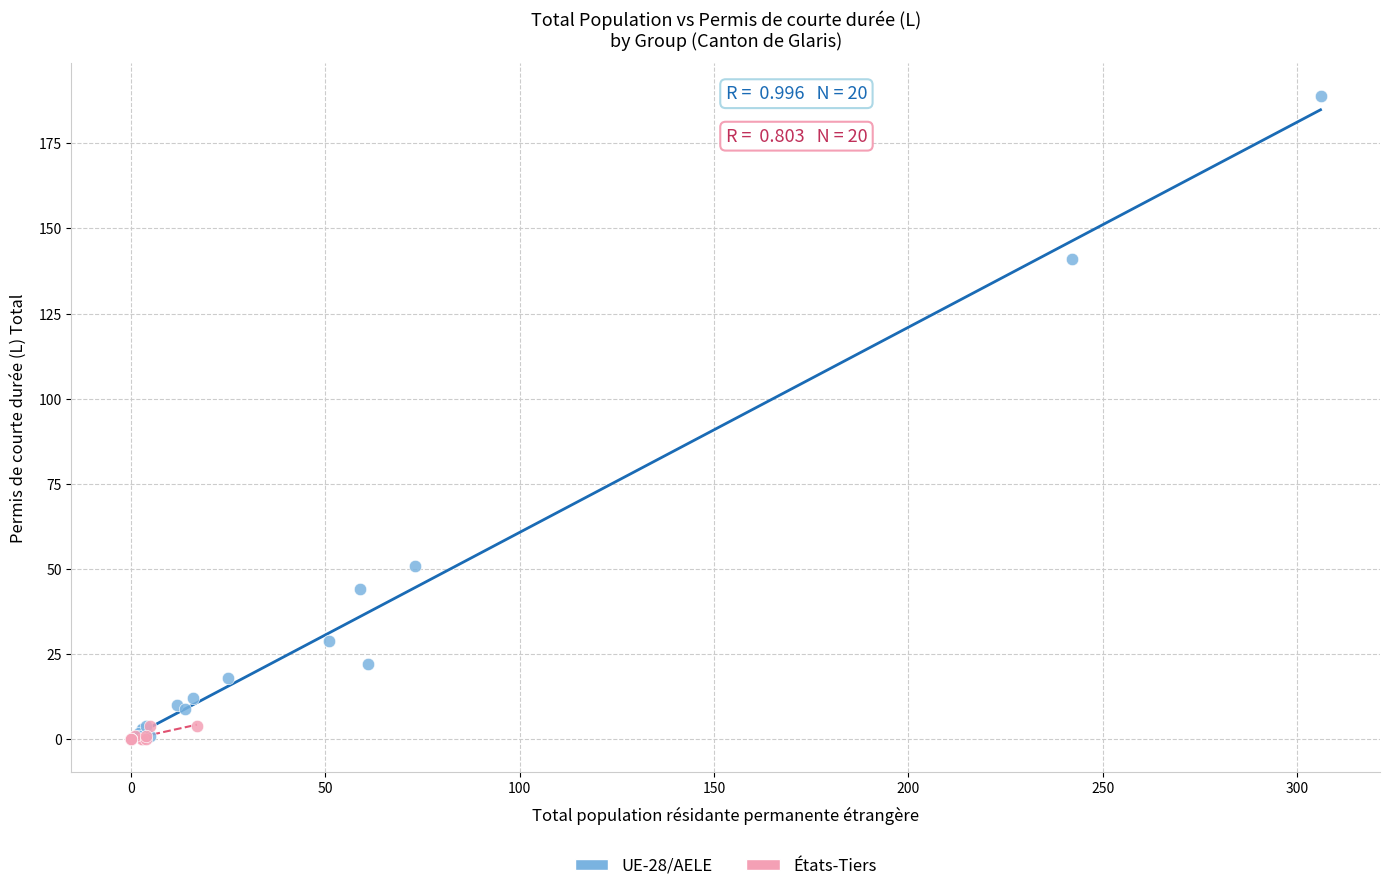

Which series has the widest spread of Y values?

UE-28/AELE